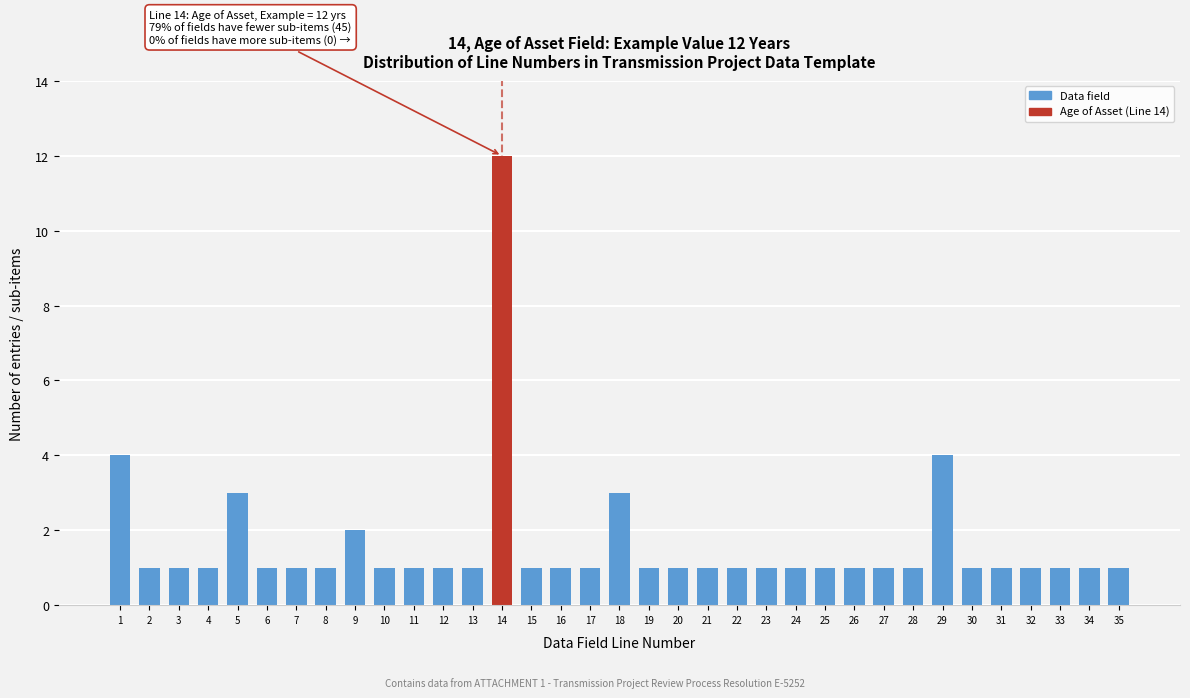

What is the difference between the maximum and minimum values?

11